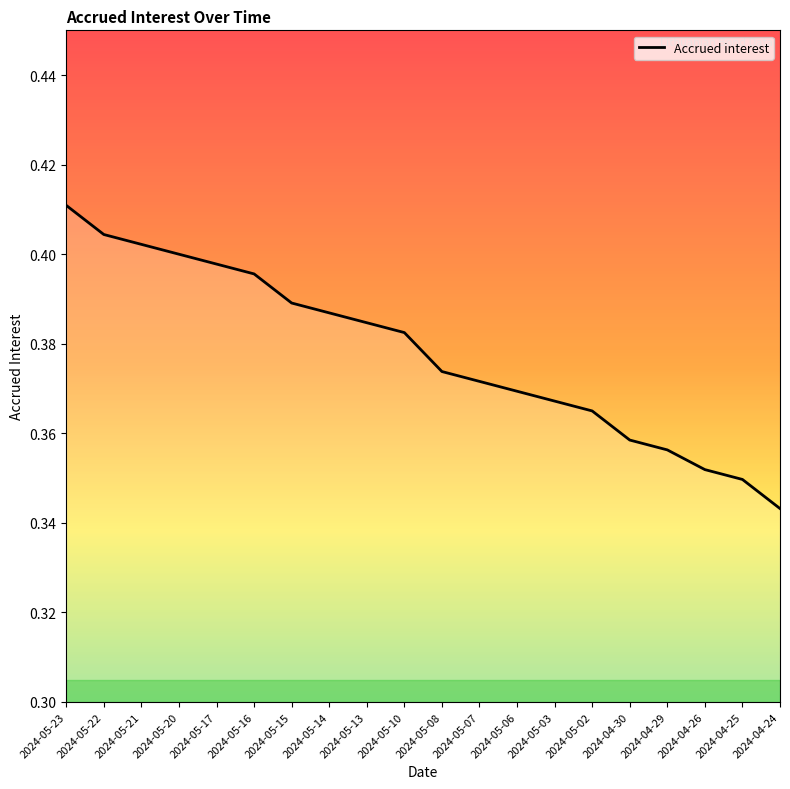

What position from the right is 2024-05-21?

18